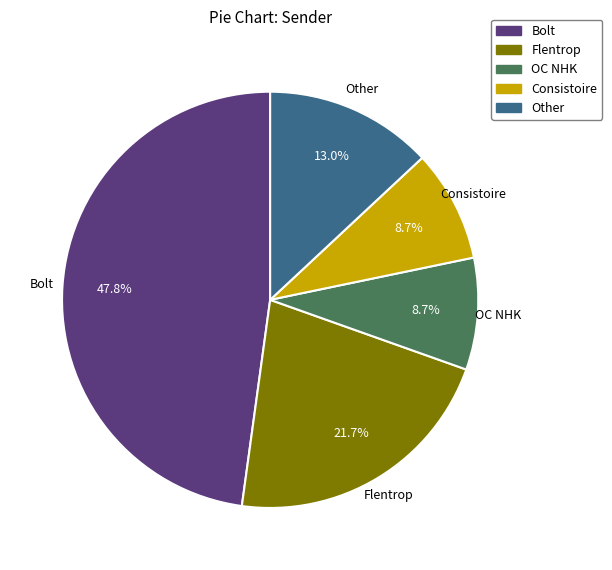

Does any single category account for the majority?

No